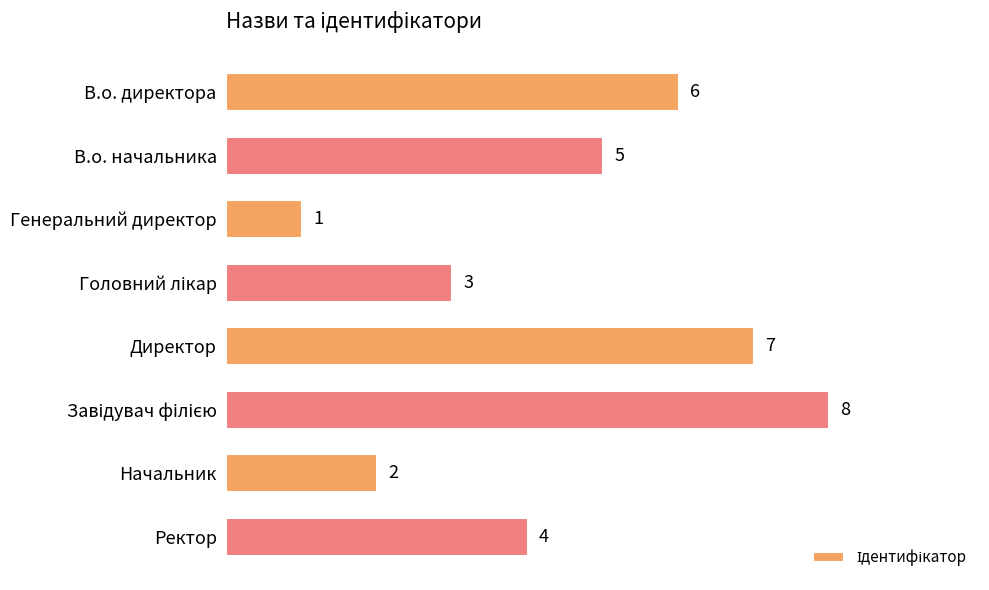

The value at В.о. директора is 9. True or false?

False